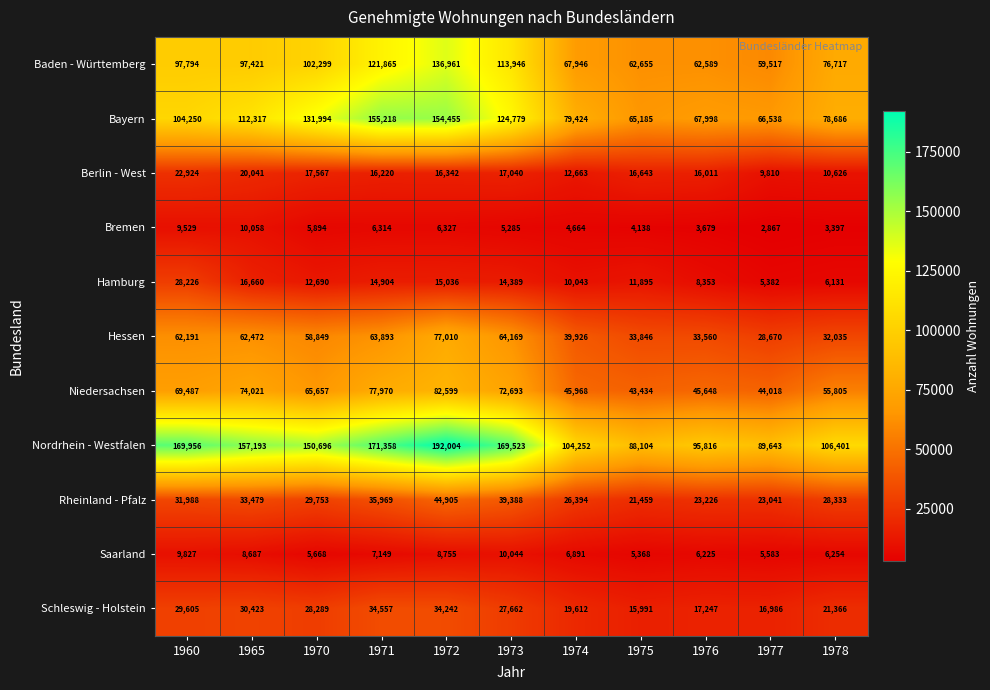

What is the difference between the highest and lowest values at 1975?

83966